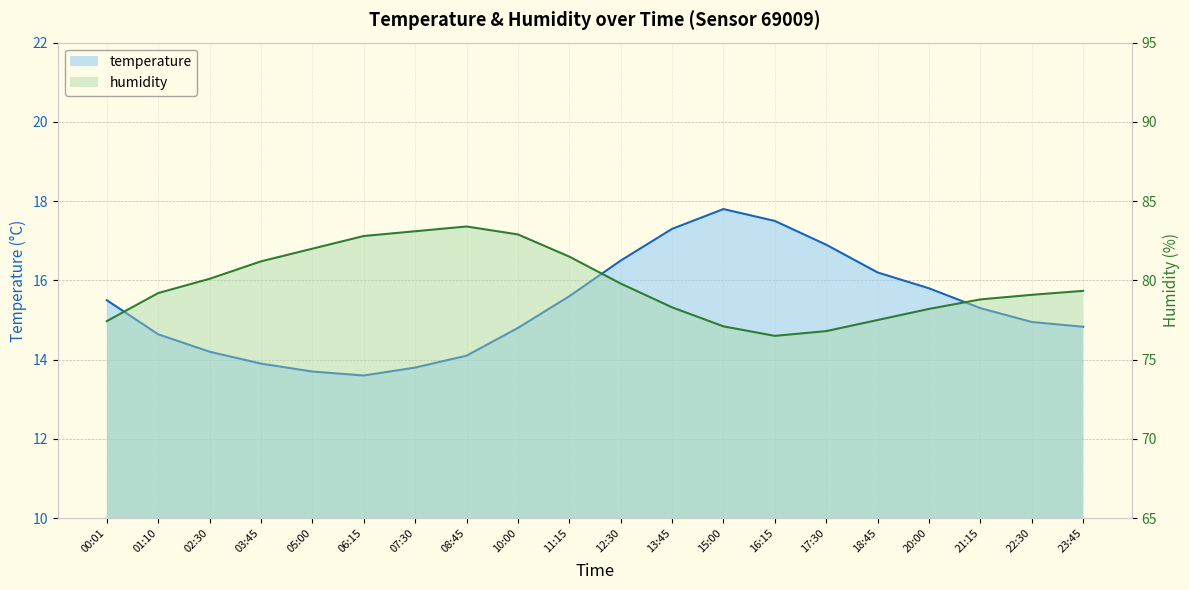

What is the highest value of the temperature series?

17.8